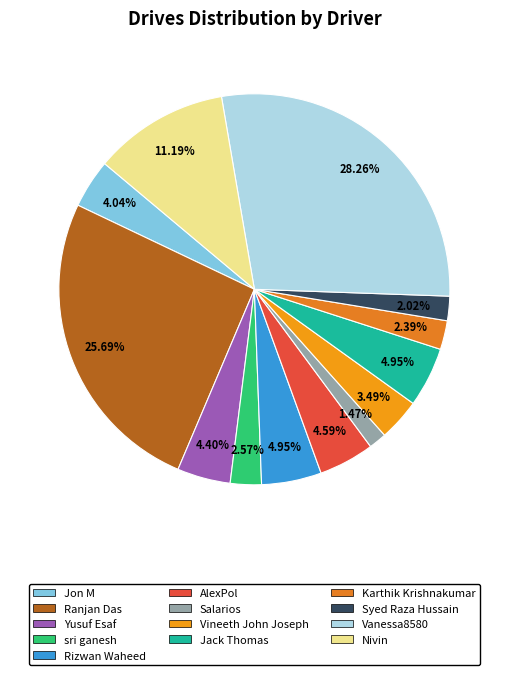

Combined, what portion of the pie is Karthik Krishnakumar and Rizwan Waheed?

7.3%